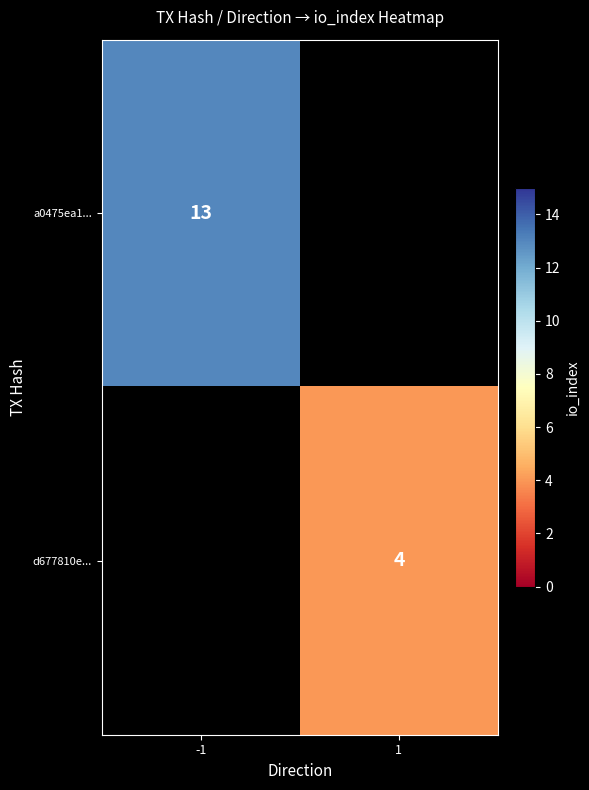

Is the value of d677810e... at 1 greater than the value of a0475ea1... at -1?

No